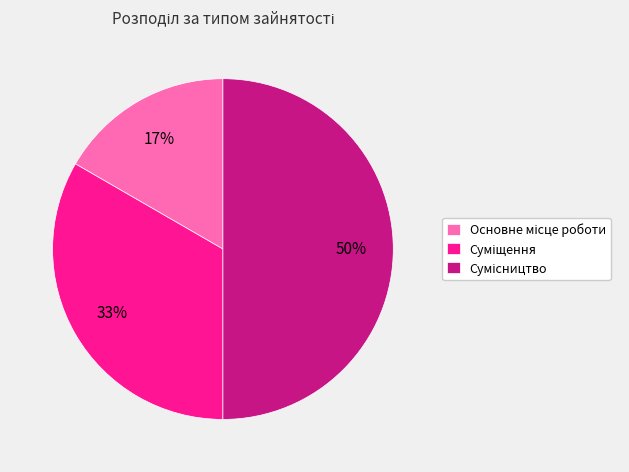

How many segments does this pie chart have?

3